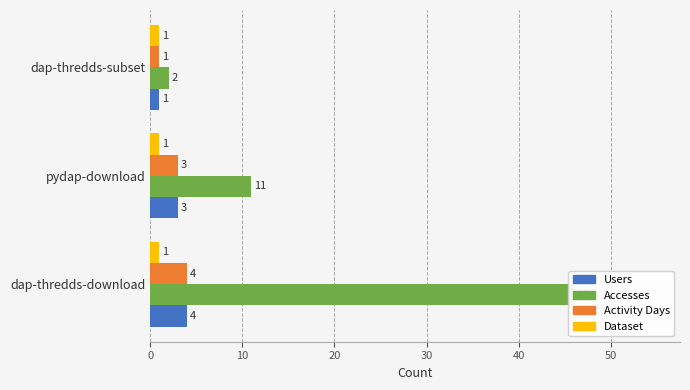

What is the difference between the maximum and minimum values in the Activity Days series?

3.0